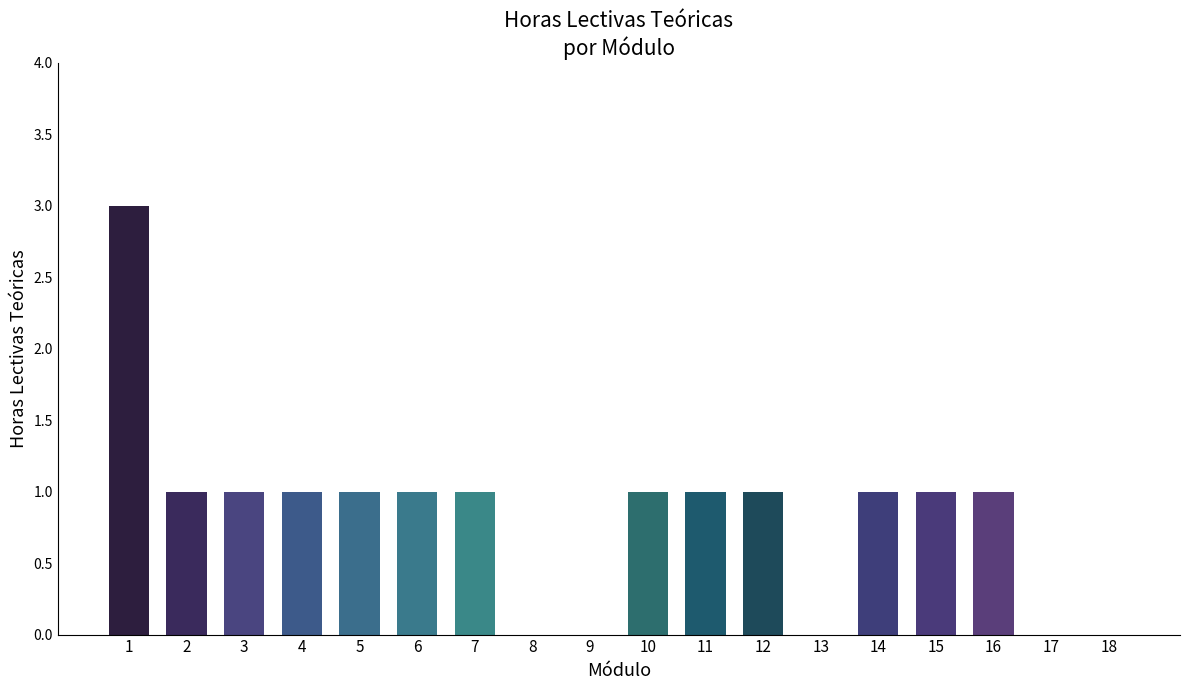

Count the number of data series in this chart.

1